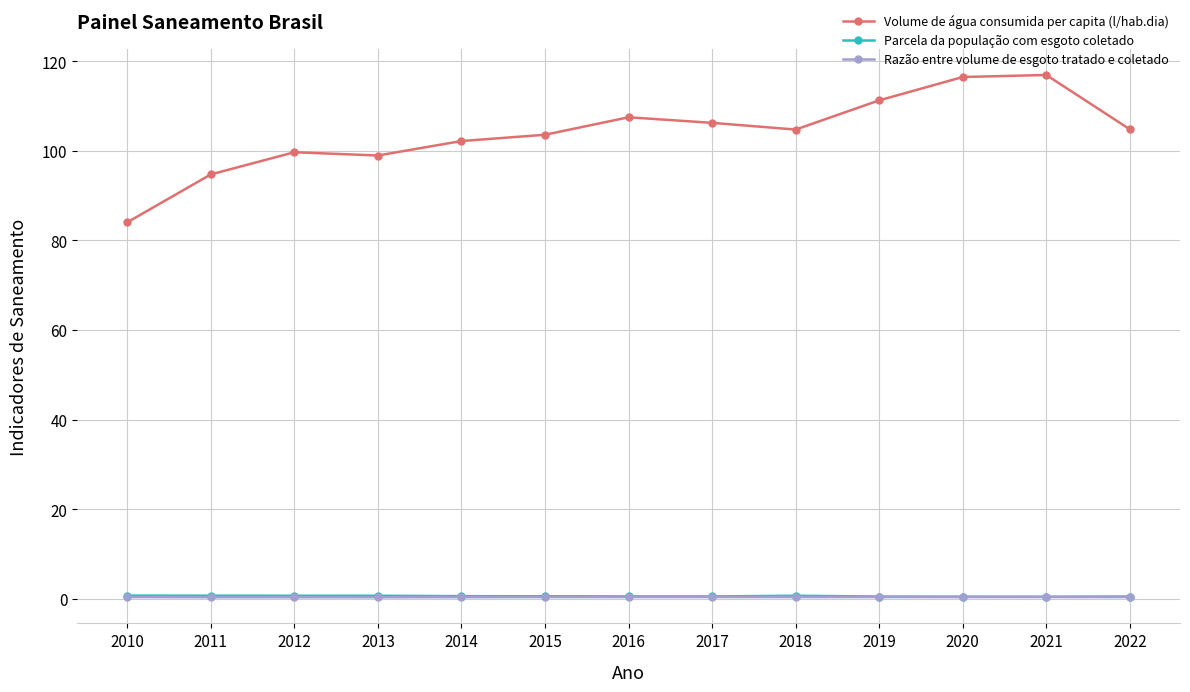

What is the sum of the Parcela da população com esgoto coletado values at 2017 and 2021?

1.0